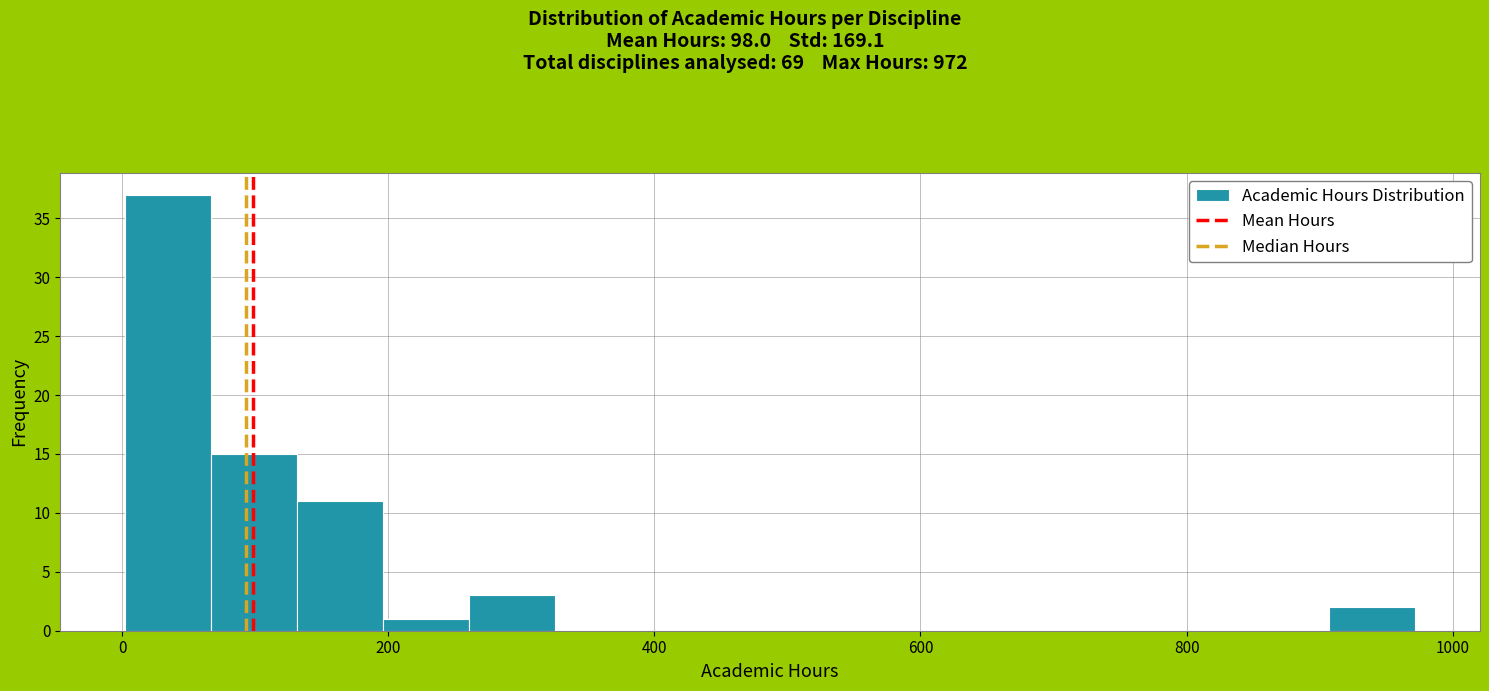

Around what value on the x-axis is the tallest bar? Give the approximate position of its centre, as read against the axis.

40